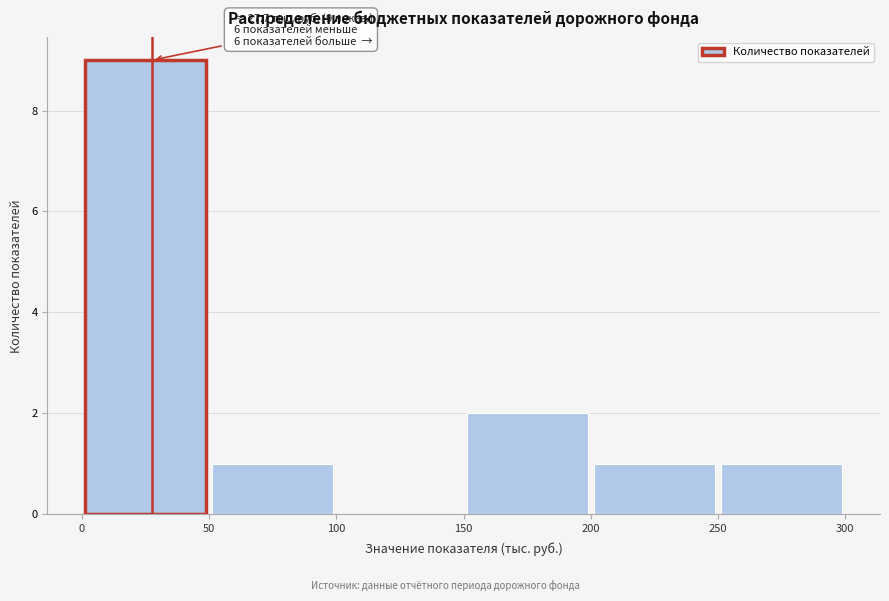

Over which range of the x-axis is the bar tallest?

0 to 50